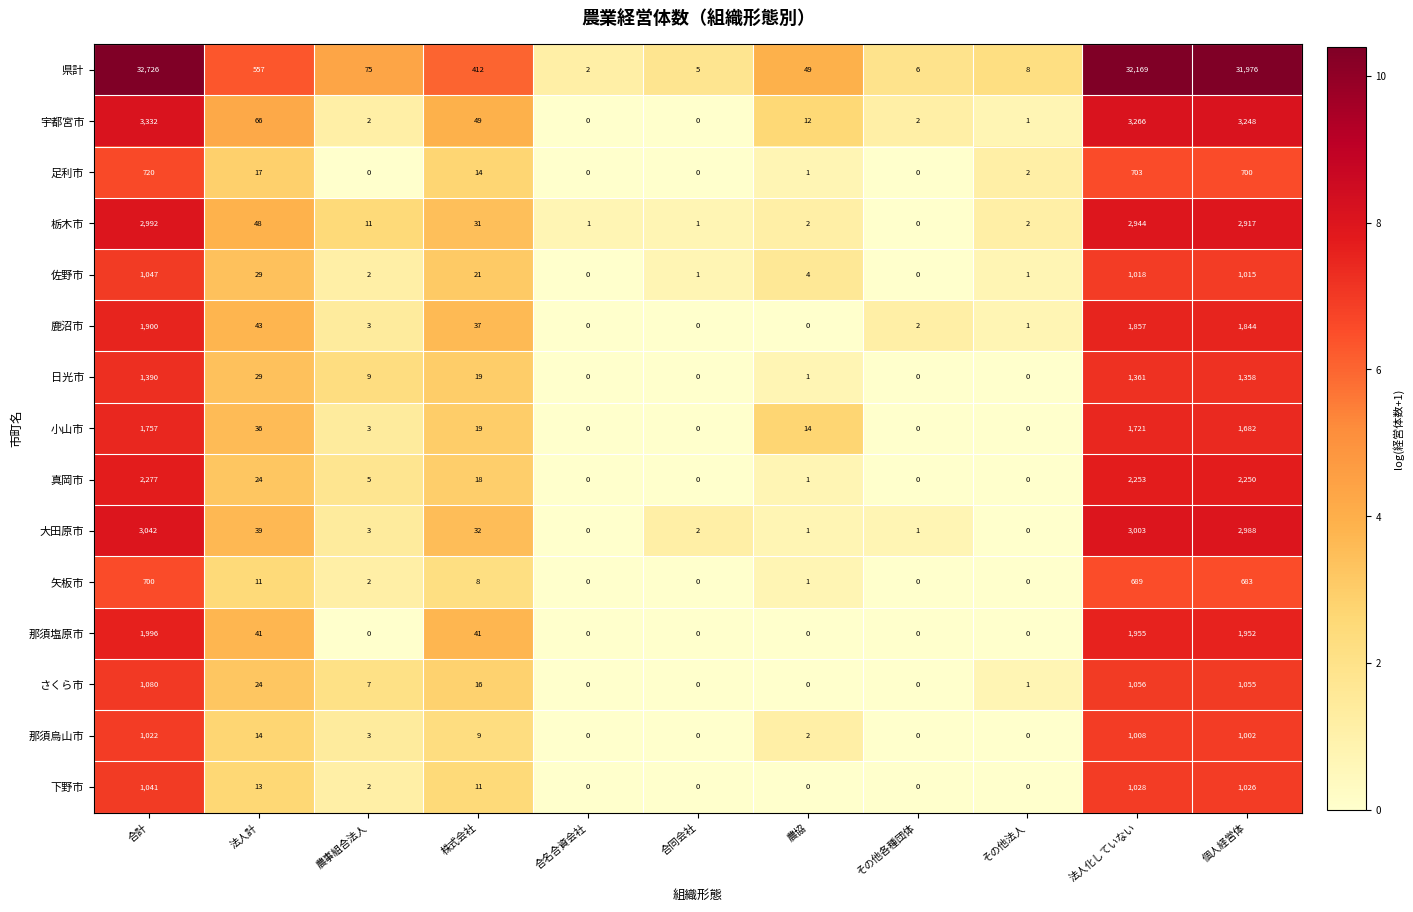

The 真岡市 series shows 1183 at その他各種団体. True or false?

False